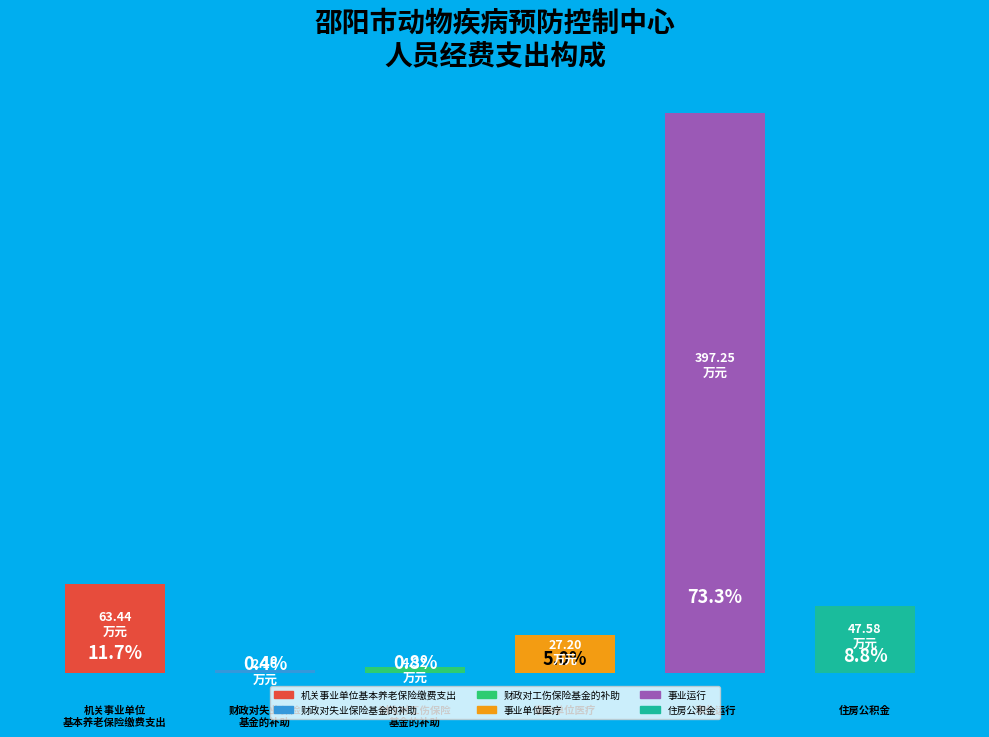

Which slice is the smallest?

财政对失业保险基金的补助